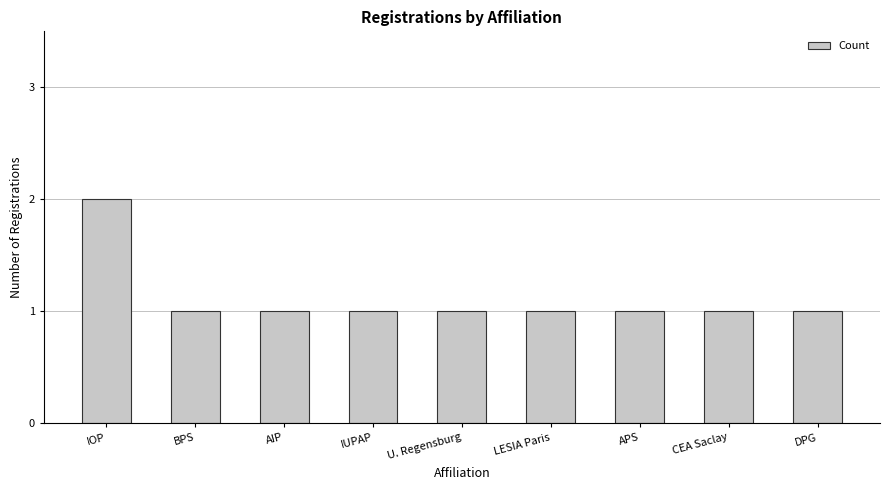

Approximately how many times larger is the value at DPG compared to CEA Saclay?

1.0